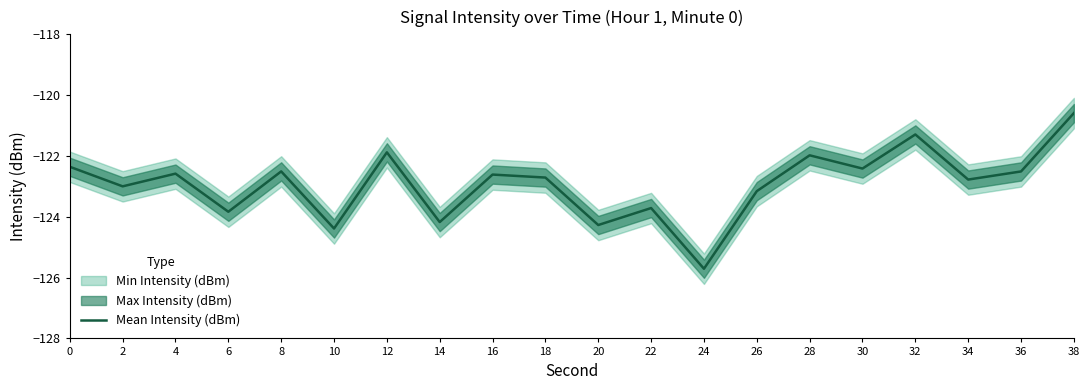

List the labels in order of value, largest first.

38, 32, 12, 28, 0, 30, 8, 36, 4, 16, 18, 34, 2, 26, 22, 6, 14, 20, 10, 24